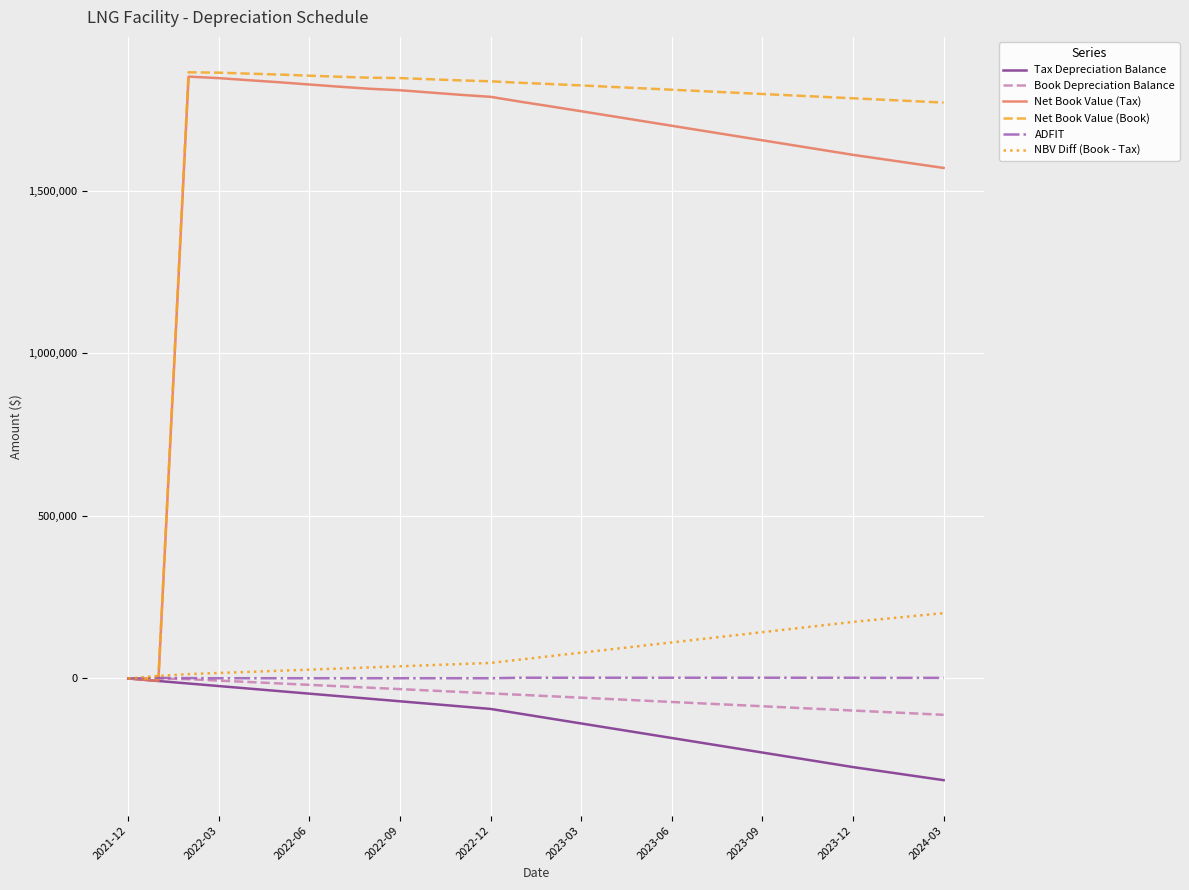

What is the minimum value for Tax Depreciation Balance?

-312683.2